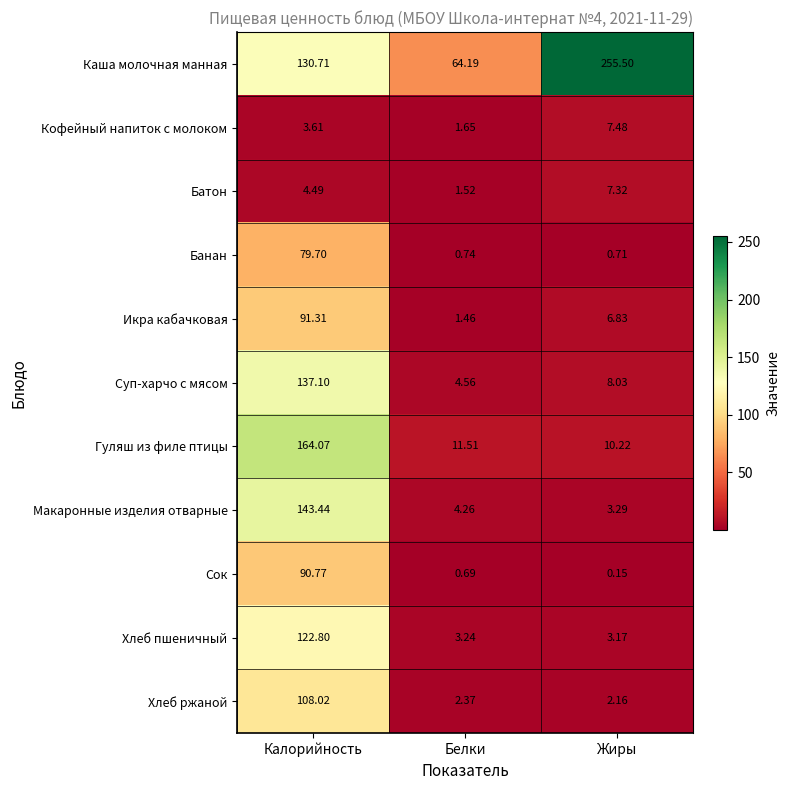

List the series in order of their peak value, highest first.

Каша молочная манная, Гуляш из филе птицы, Макаронные изделия отварные, Суп-харчо с мясом, Хлеб пшеничный, Хлеб ржаной, Икра кабачковая, Сок, Банан, Кофейный напиток с молоком, Батон